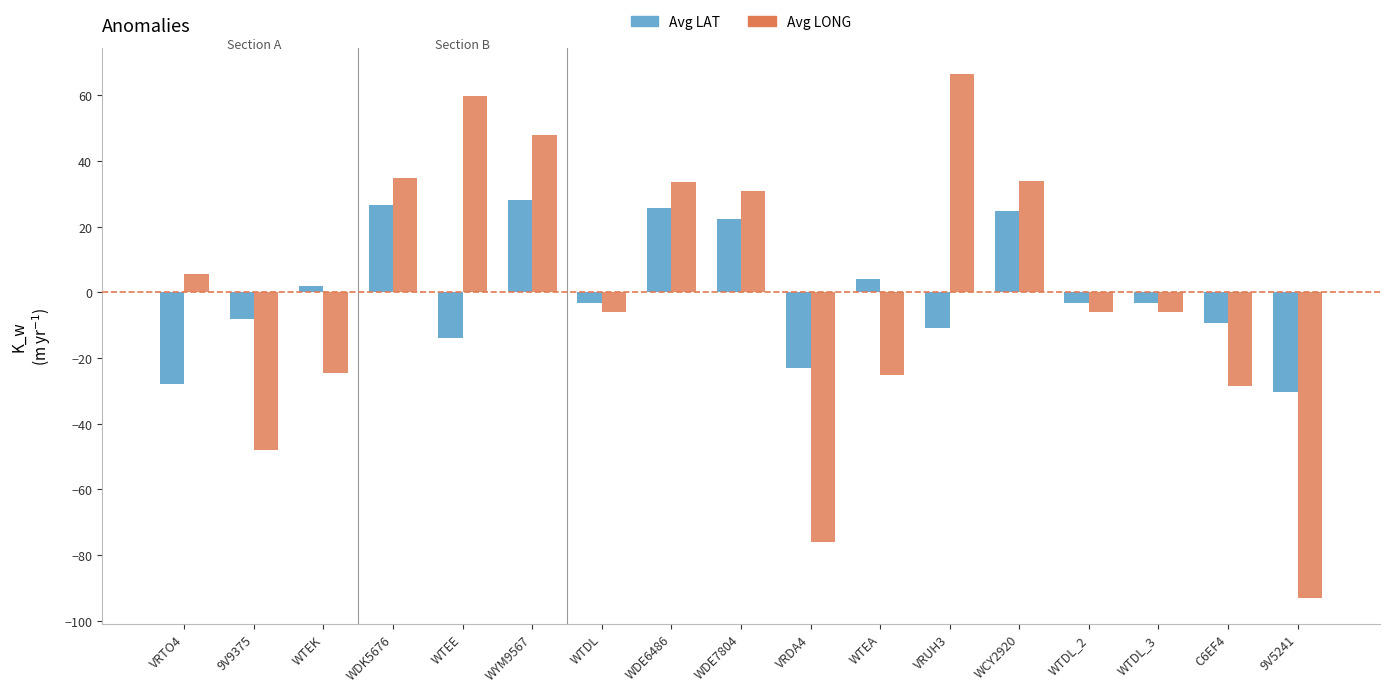

List the series in order of their peak value, lowest first.

Avg LAT, Avg LONG